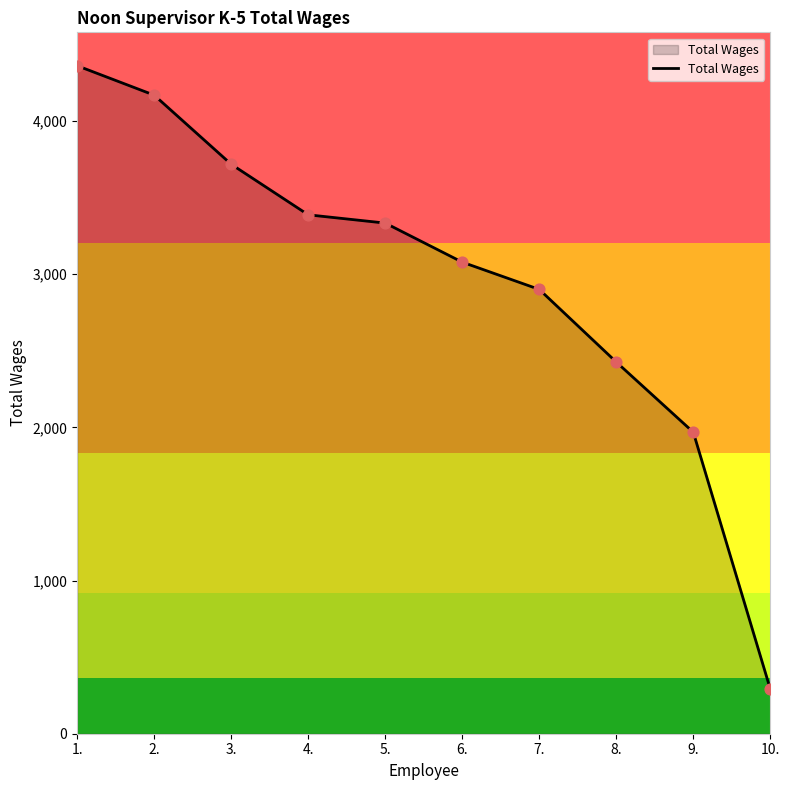

What is the change in value from 1. to 3.?

-643